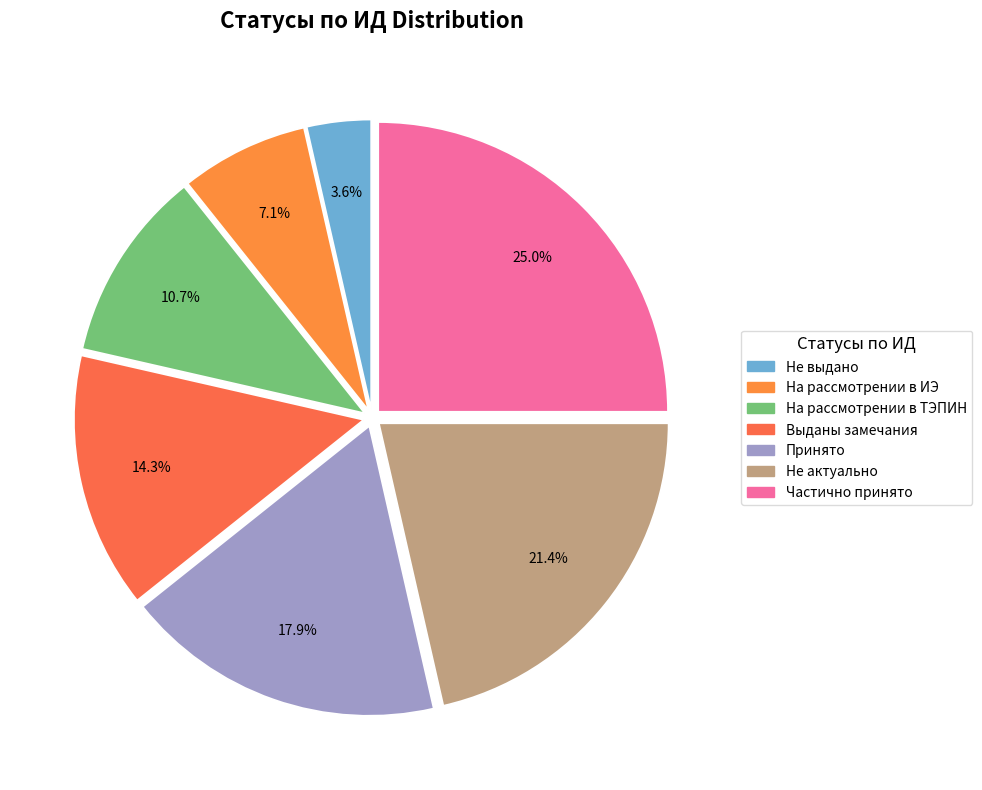

What percentage is the Принято slice, to the nearest percent?

18%